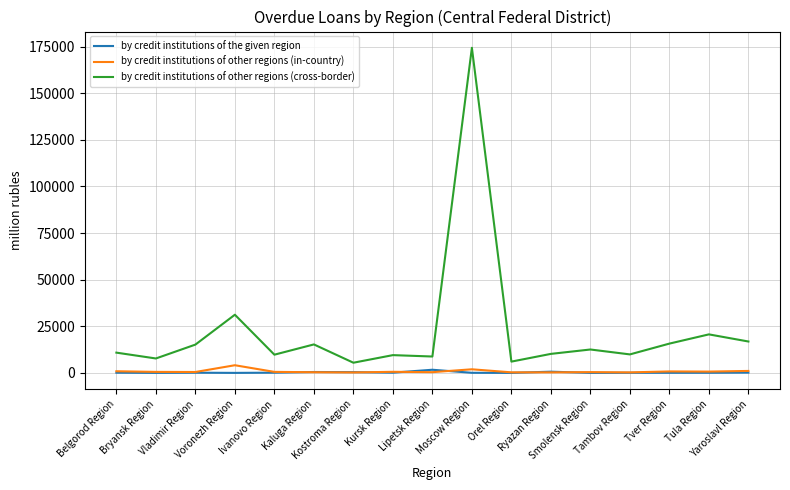

Which series has the largest total across all categories?

by credit institutions of other regions (cross-border)